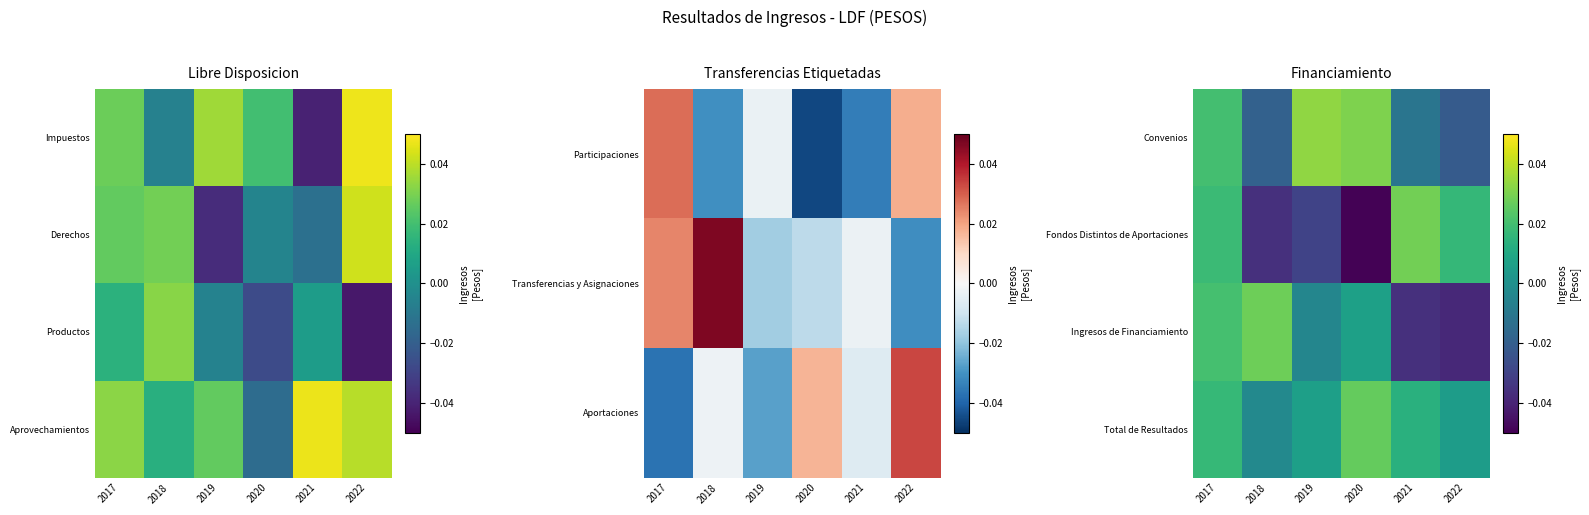

Which has a higher value, 2021 or 2020?

2020